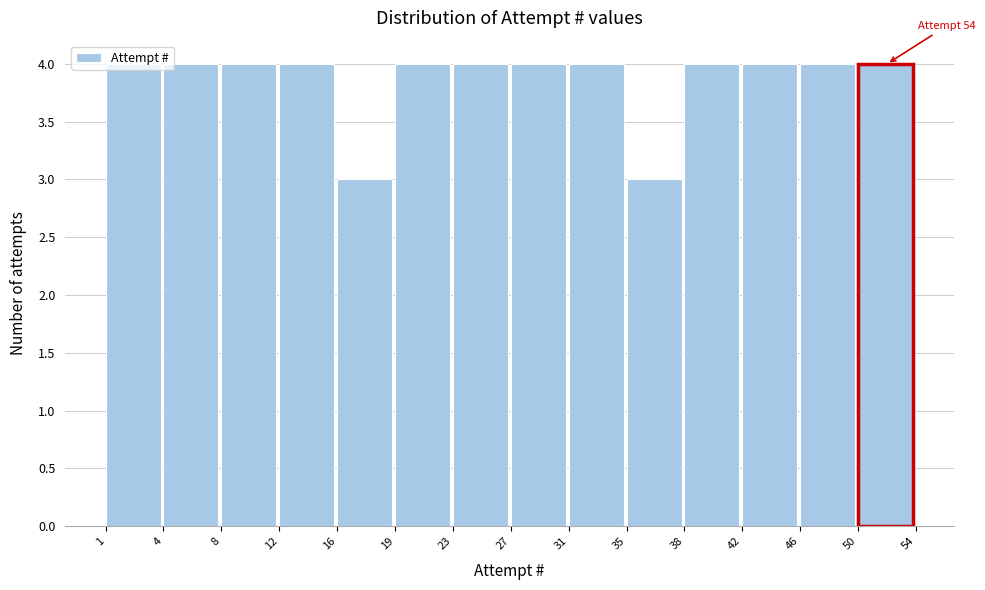

What is the value of the 12th bar from the left?

4